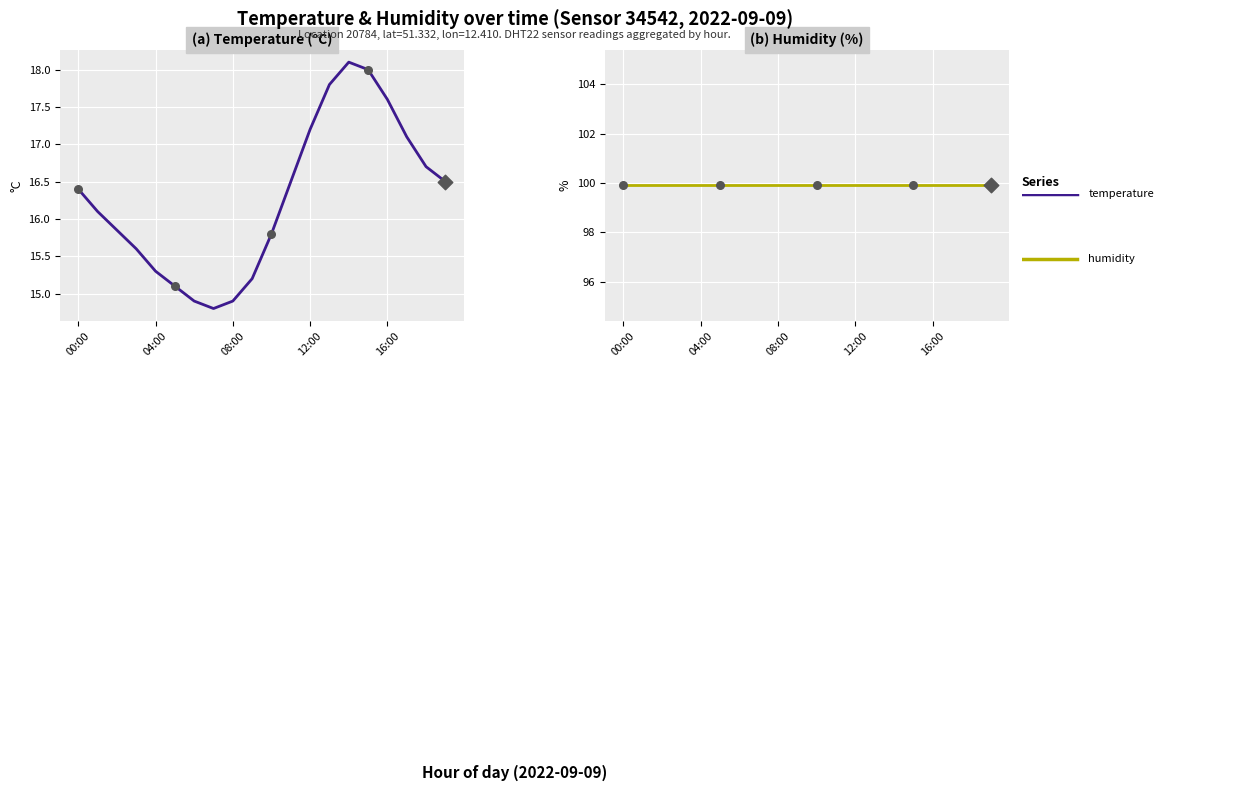

Is the value of humidity at 10 greater than the value of temperature at 12?

Yes